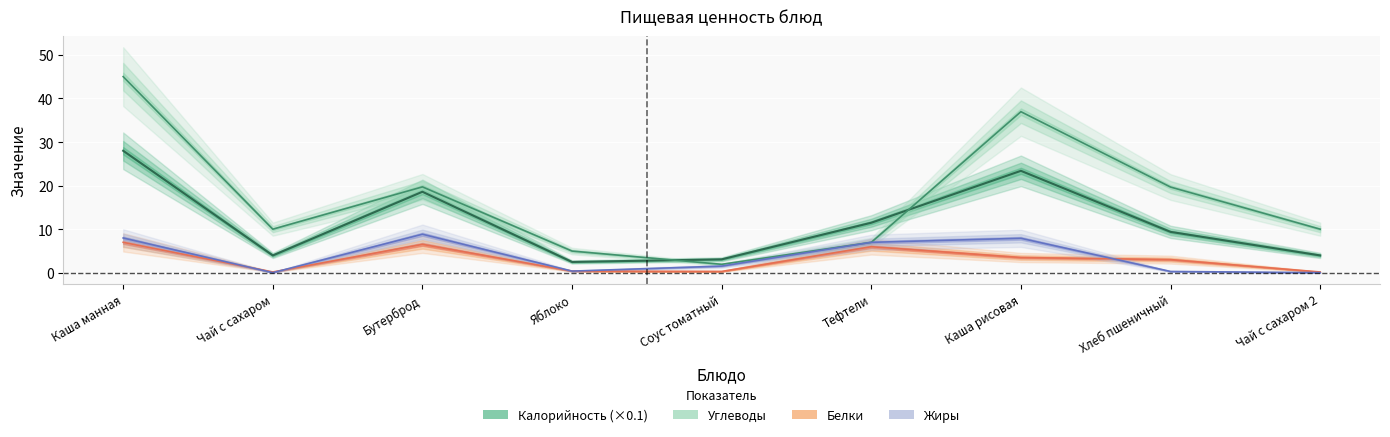

The Белки series shows 9.3 at Каша манная. True or false?

False